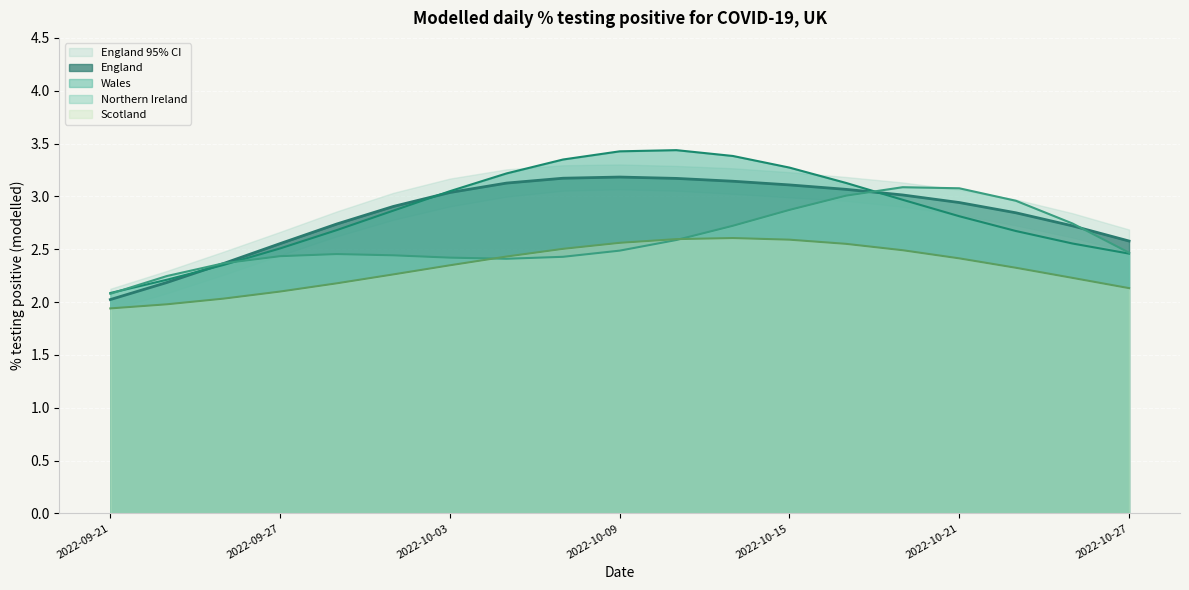

Which category has the highest value across all series?

2022-10-11